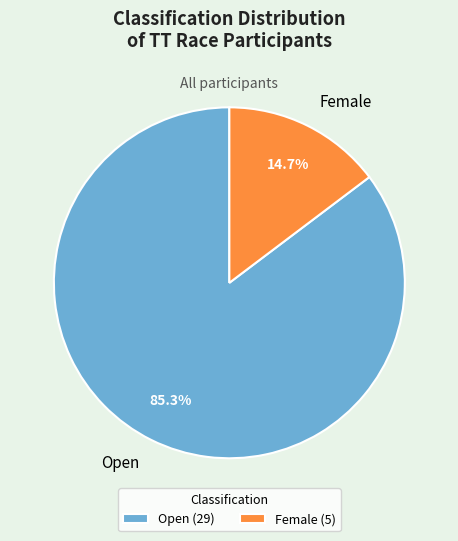

Is it true that Female is 27% of the pie?

False